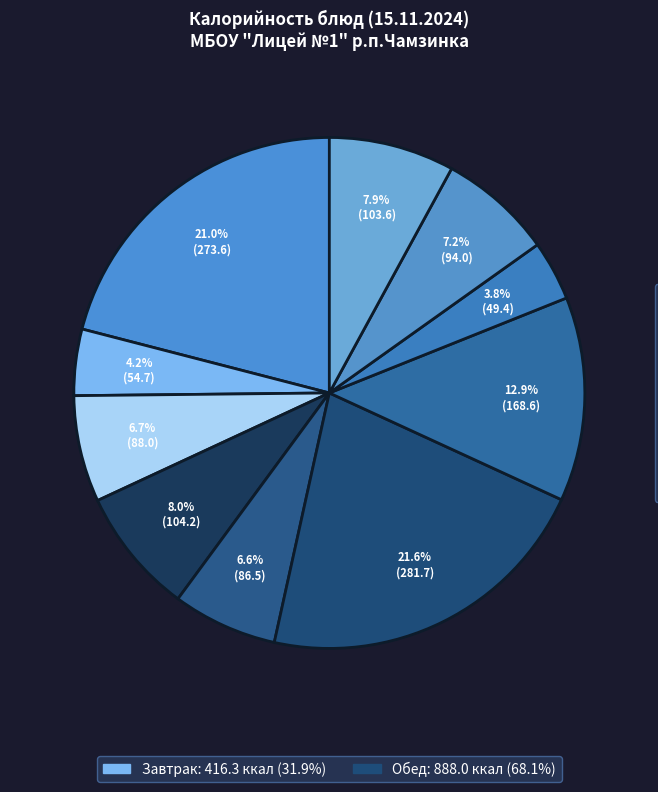

How many segments does this pie chart have?

10